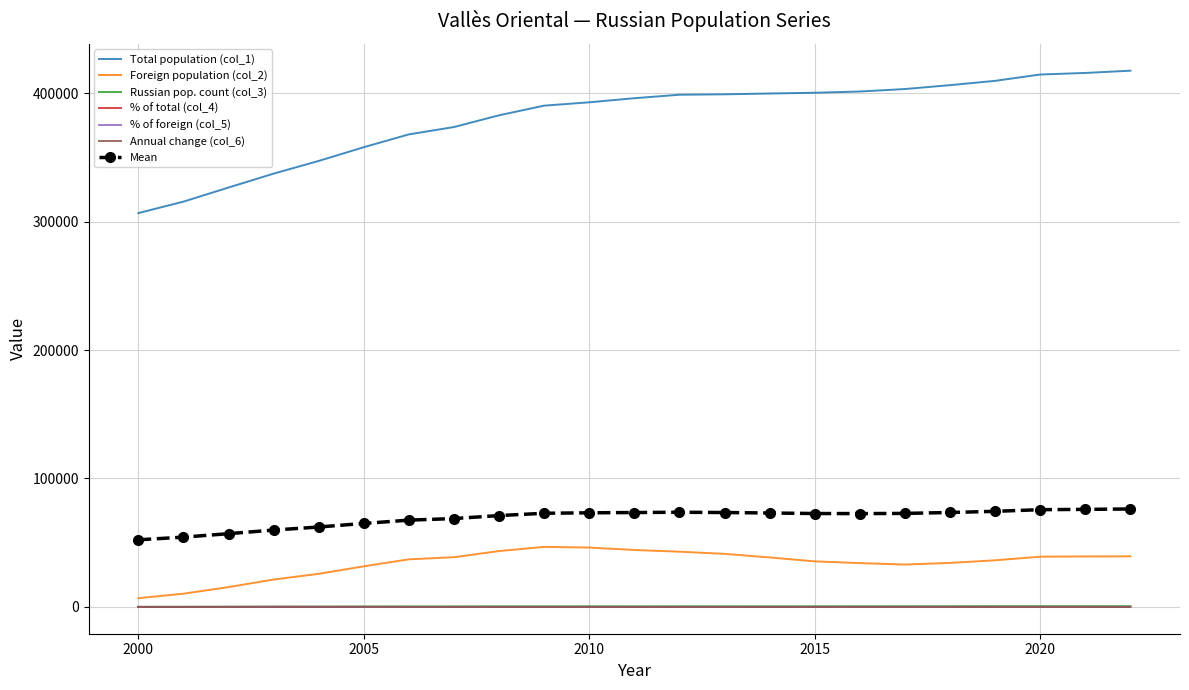

In Annual change (col_6), how many points are lower than both neighbors (excluding endpoints)?

6